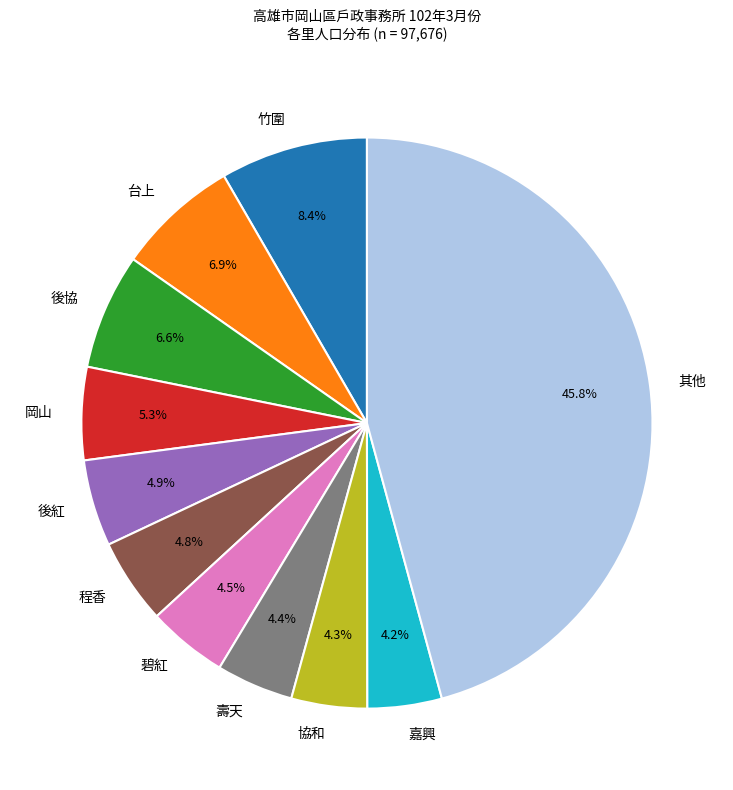

Combined, do 岡山 and 程香 account for over 50%?

No